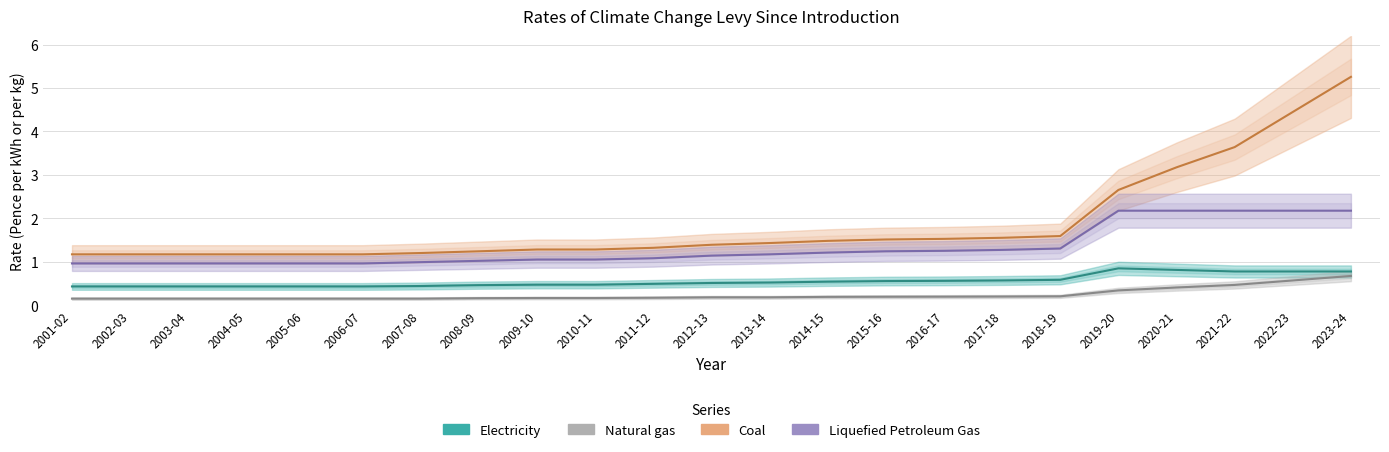

True or false: Electricity has a value of 0.9 at 2016-17.

False